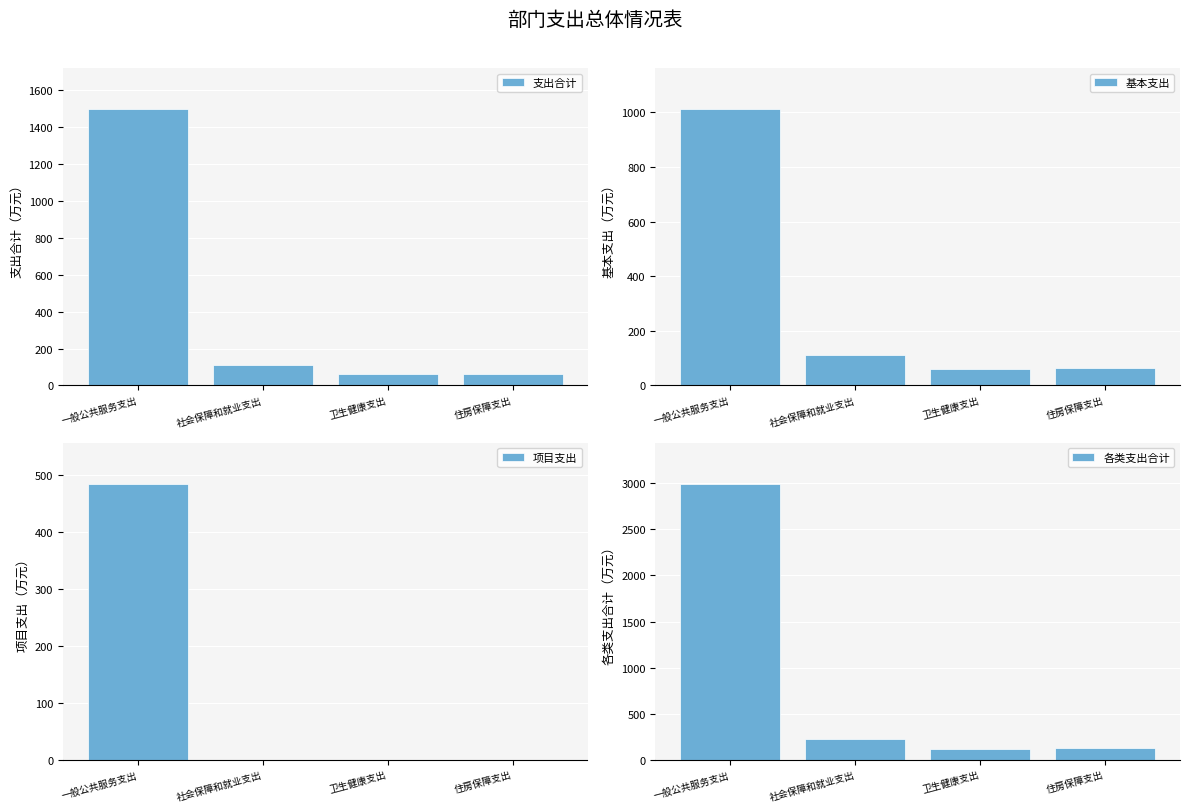

Does the chart contain stacked bars?

No